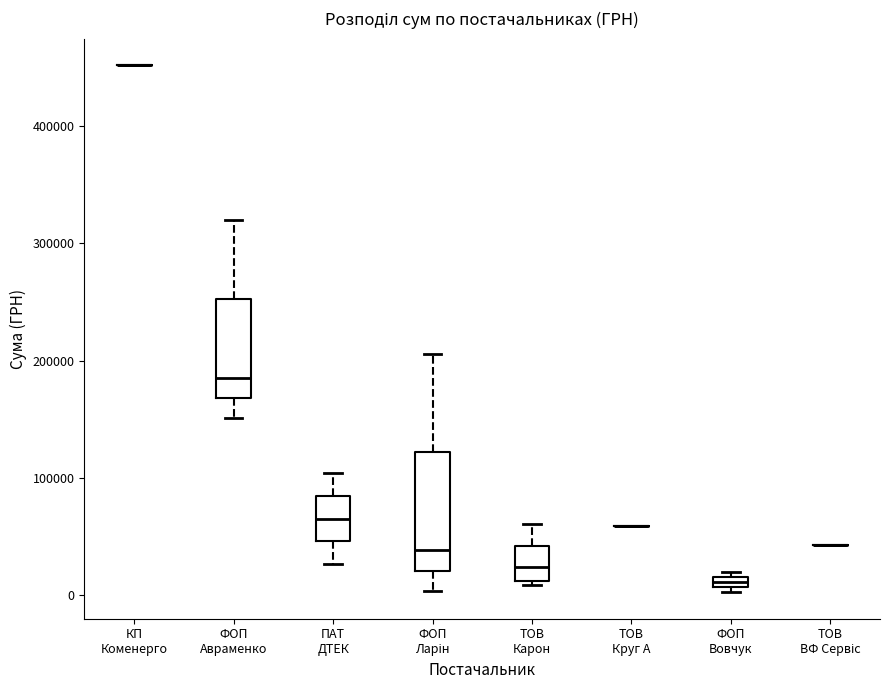

Which box is the tallest, from its lower edge to its upper edge?

ФОП Ларін